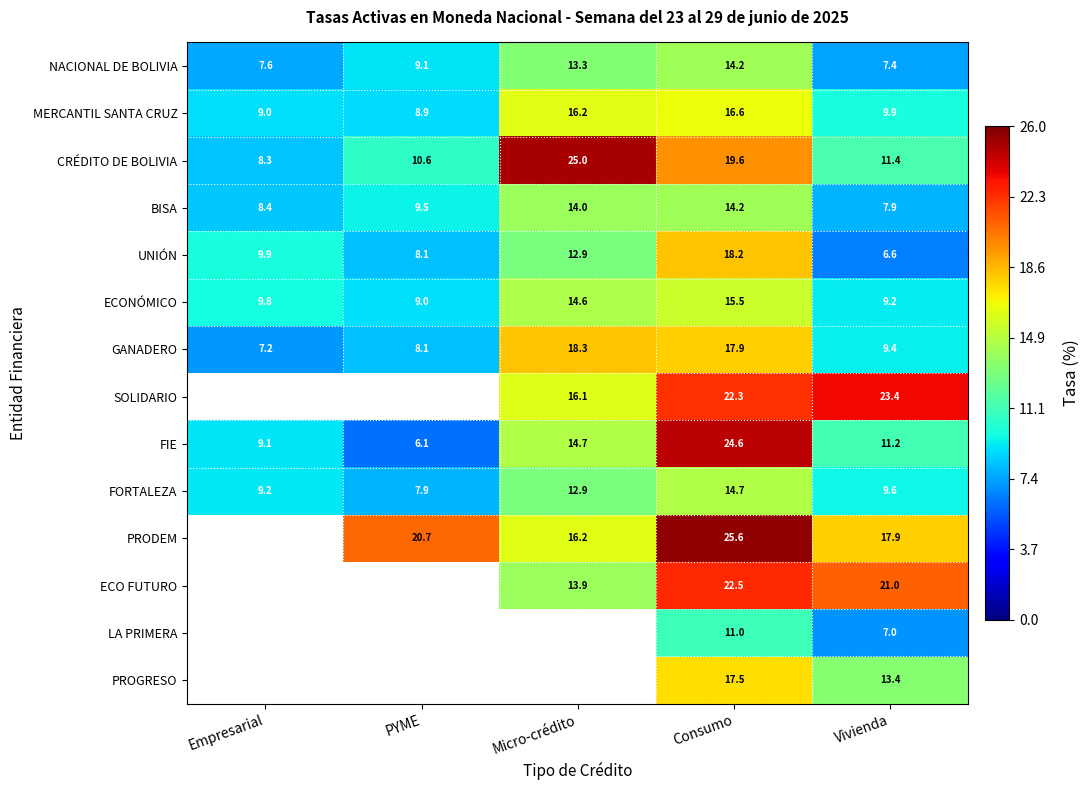

Is the value of CRÉDITO DE BOLIVIA at PYME greater than the value of PROGRESO at Consumo?

No